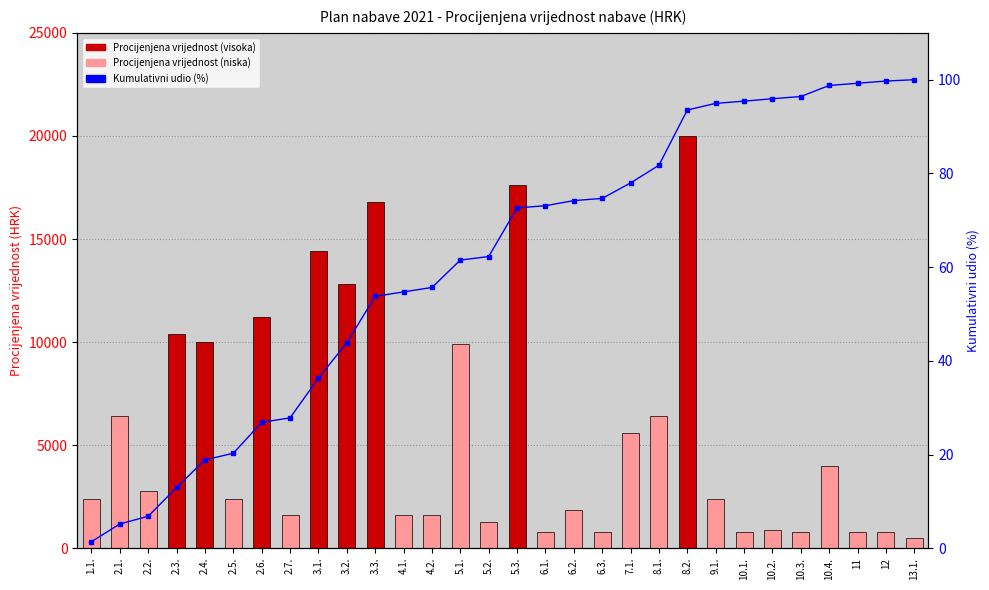

Is it true that Procijenjena vrijednost nabave equals 2400.0 at 9.1.?

True